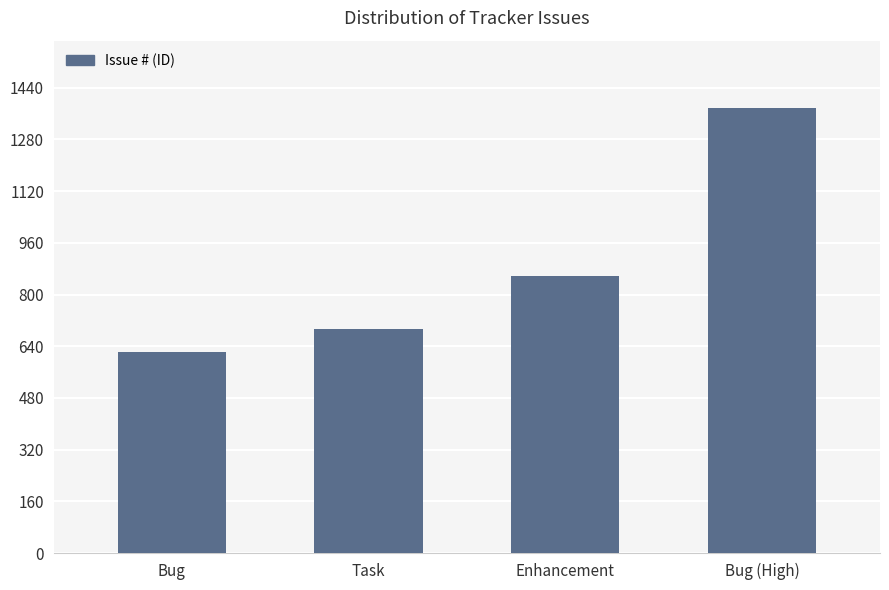

Reading left to right, extract all data points from this chart.

Bug=622	Task=694	Enhancement=856	Bug (High)=1379